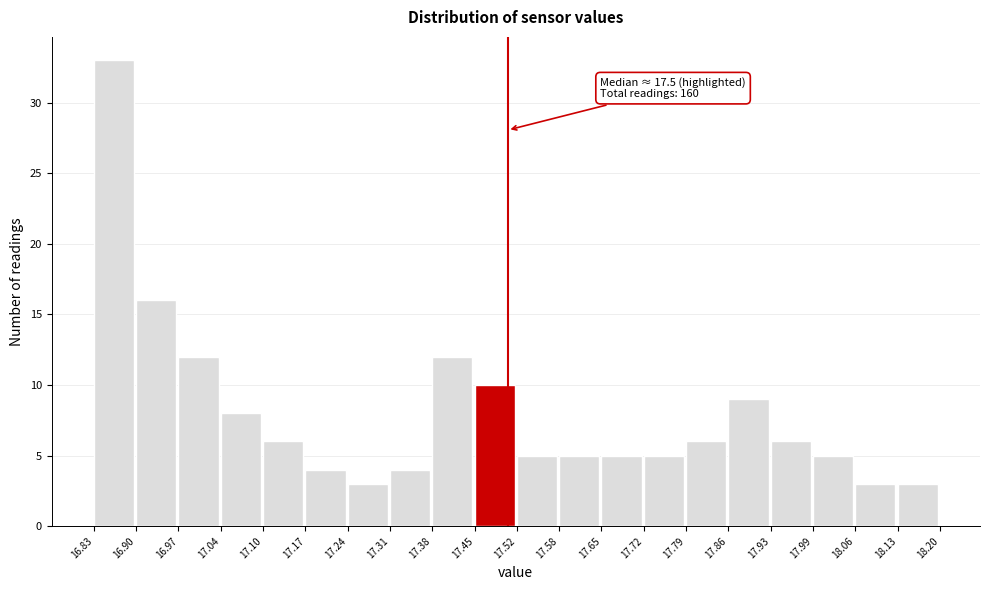

Over which range of the x-axis is the bar tallest?

16.83 to 16.90